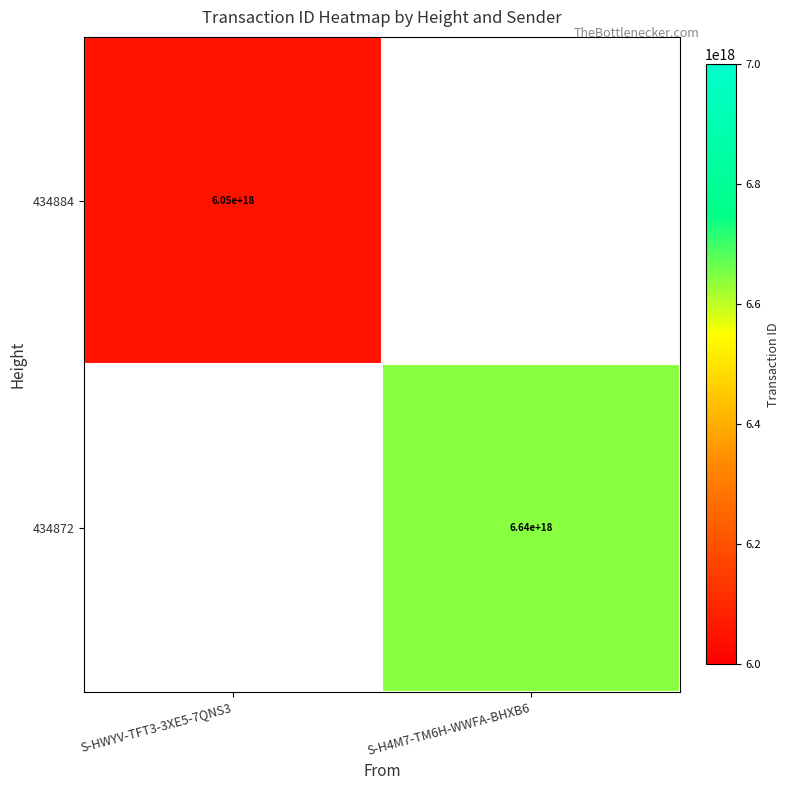

The 434872 series shows 11436209585024327680 at S-H4M7-TM6H-WWFA-BHXB6. True or false?

False